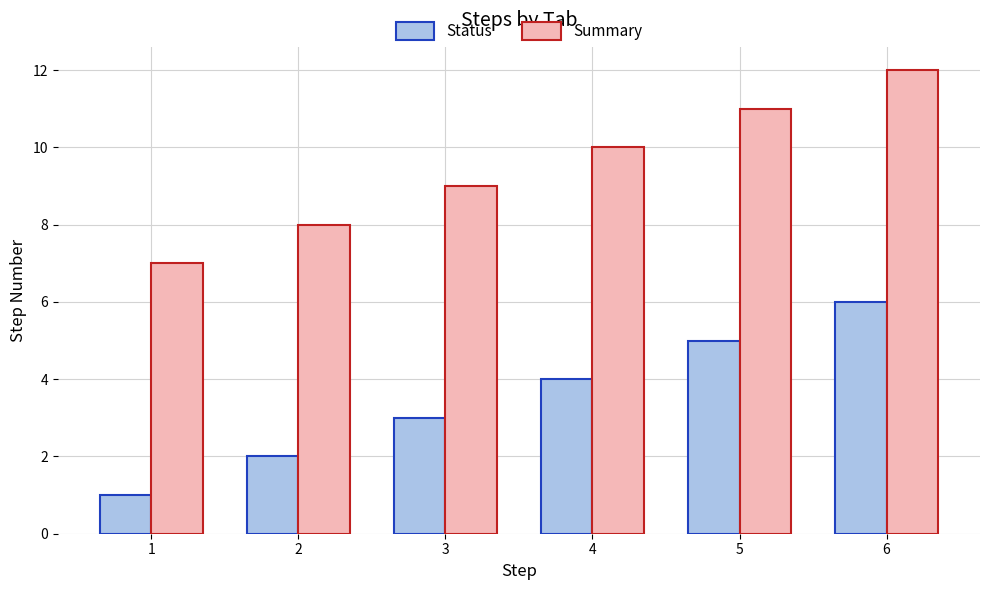

What is the total value across all series at 1?

8